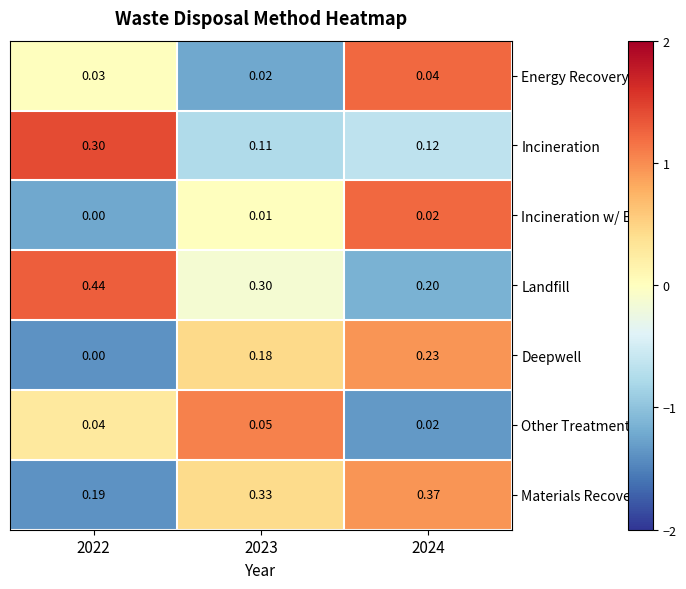

Is the value of Incineration w/ ER at 2022 greater than the value of Landfill at 2024?

No